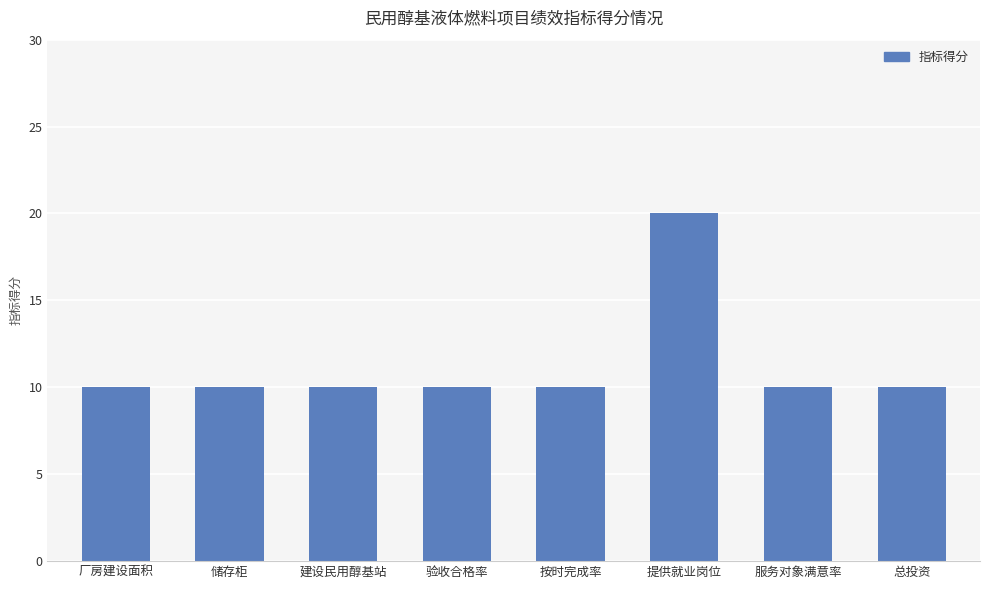

What is the ratio of the value at 厂房建设面积 to the value at 储存柜?

1.0